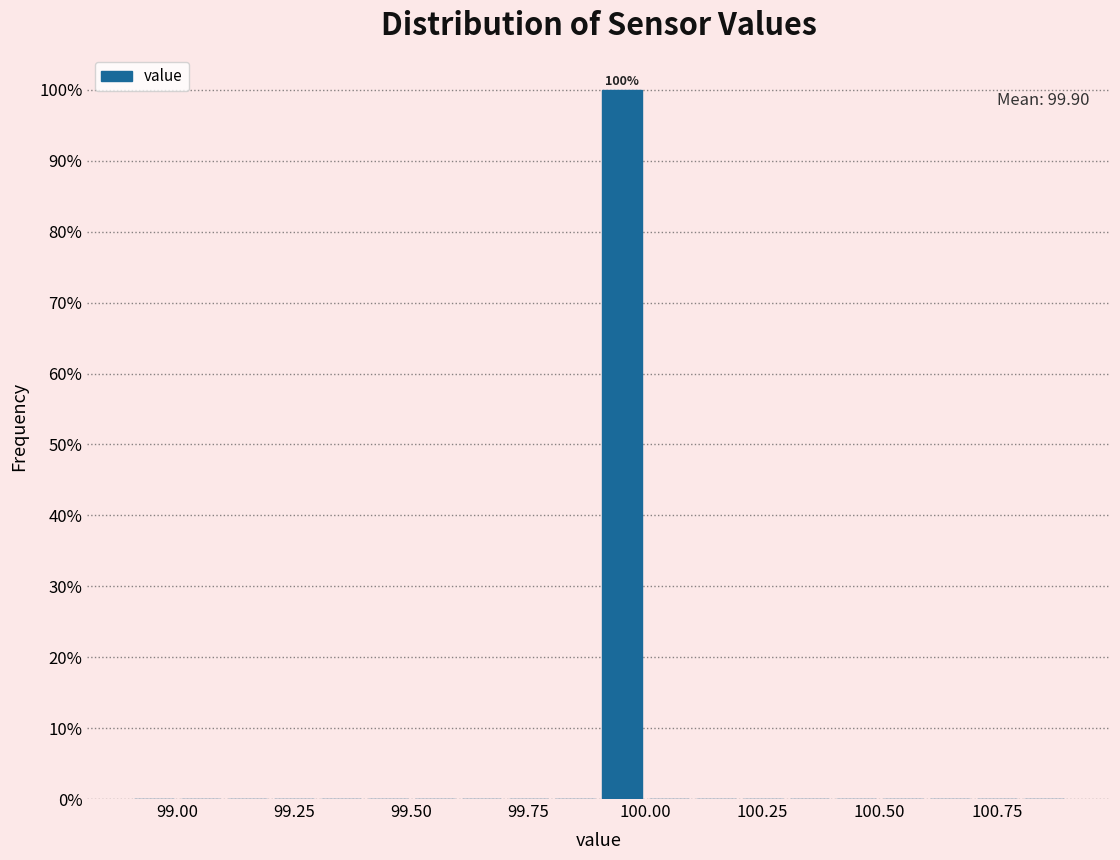

Read against the x-axis, roughly where is the centre of the tallest bar?

99.95